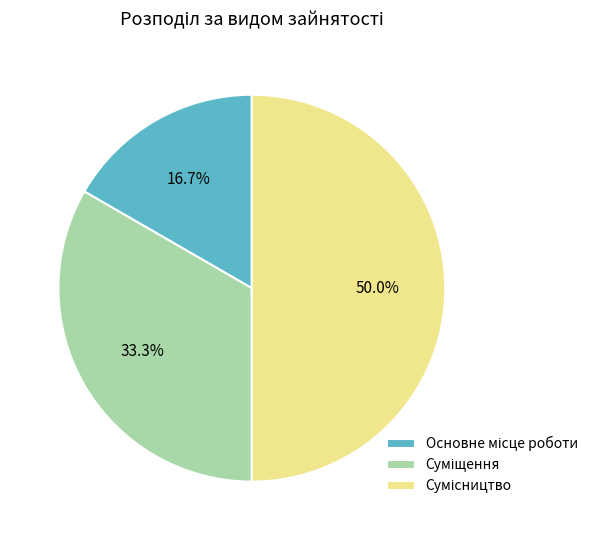

Is it true that Основне місце роботи is 6% of the pie?

False